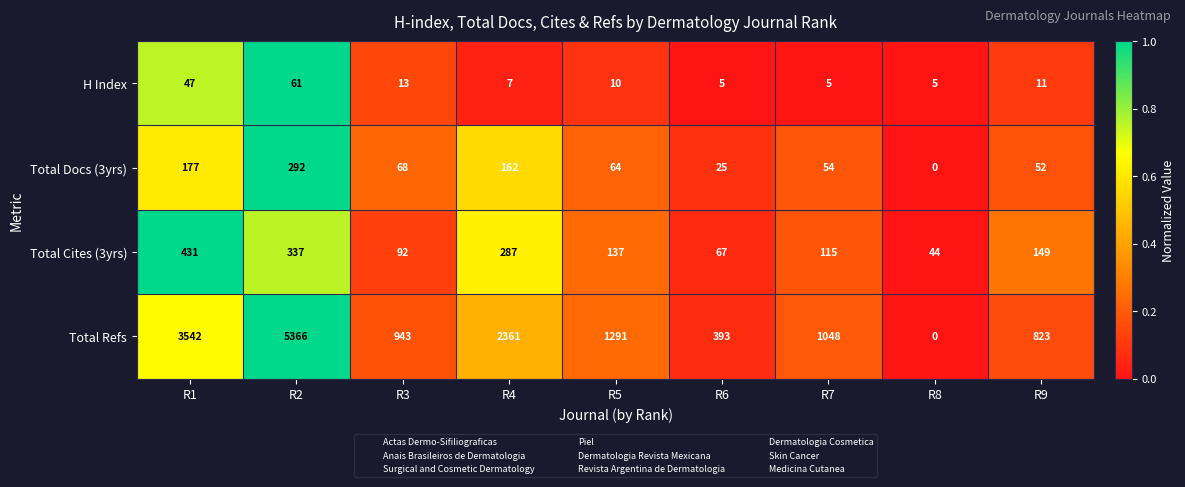

What is the spread (max minus min) of values at R3?

930